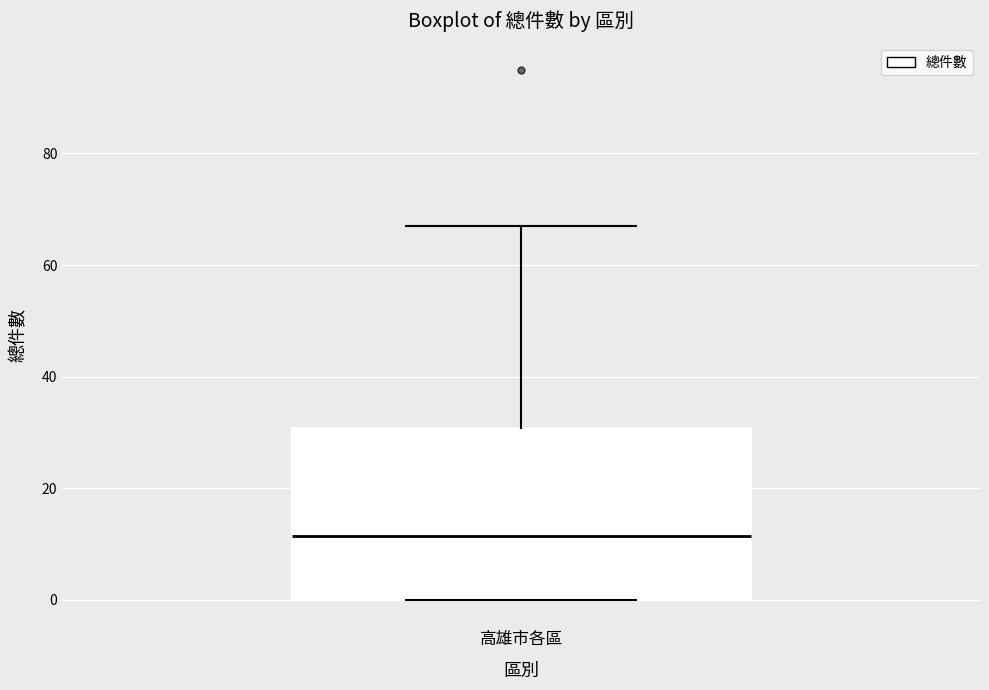

Transcribe this box plot: give where the median line is, the range the box spans, and where the two whiskers end, as read against the y-axis. The values are not printed on the chart, so give them approximately, as read against the axis.

median 12, box 0 to 30, whiskers 0 to 68